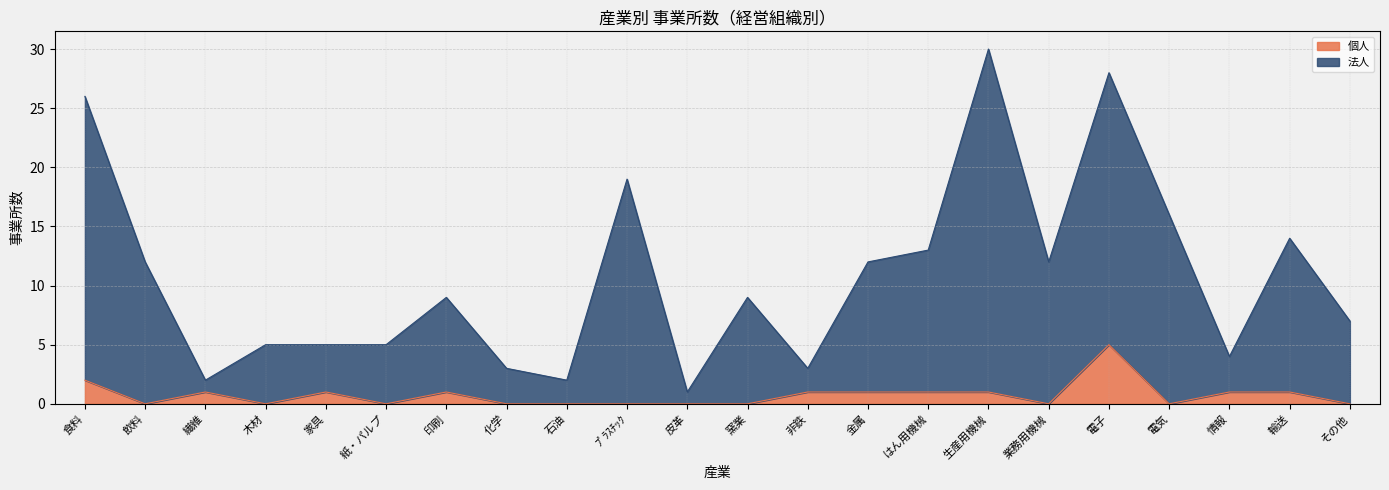

True or false: 個人 and 法人 intersect in this chart.

False